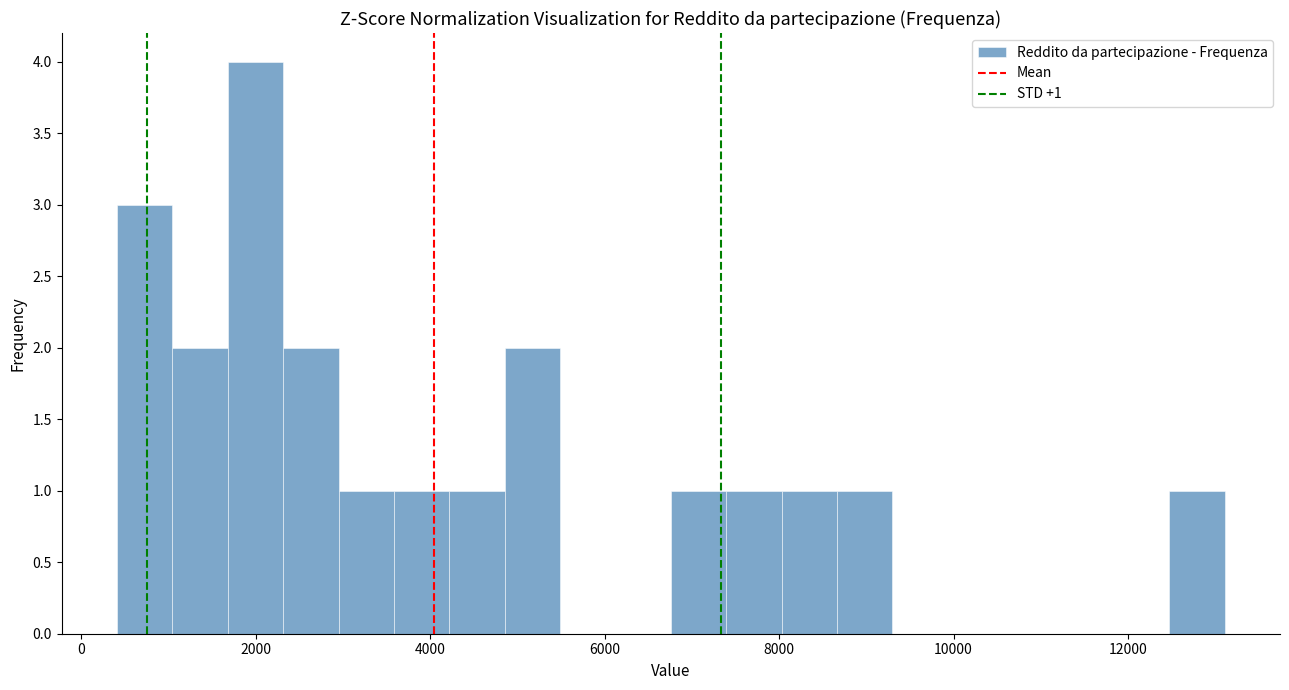

Read against the x-axis, roughly where is the centre of the tallest bar?

2000